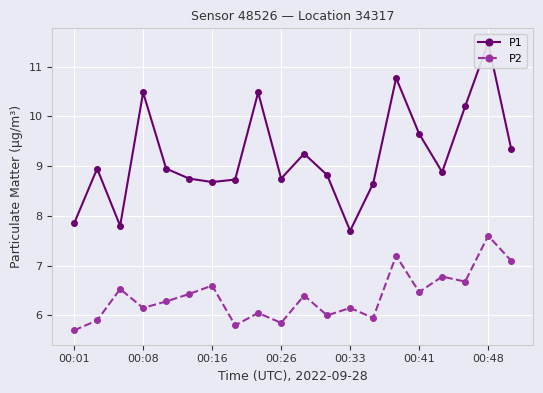

True or false: P2 has a value of 6.2 at 00:08.

True